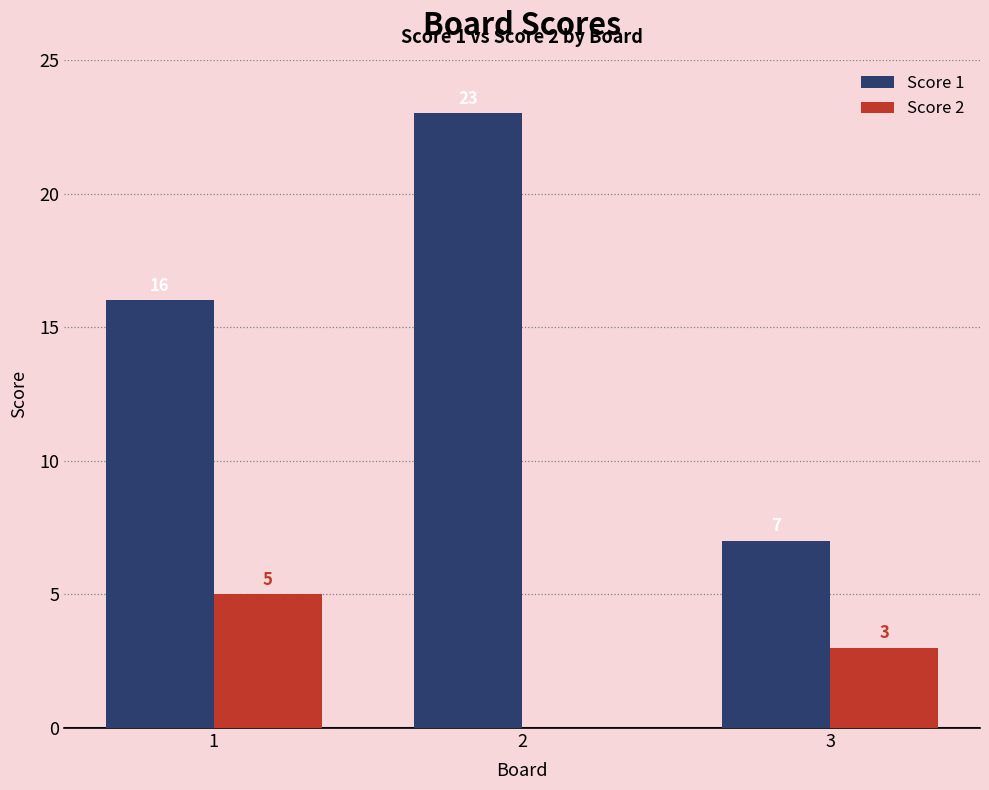

Count the Score 1 values in the range 7 to 23.

3